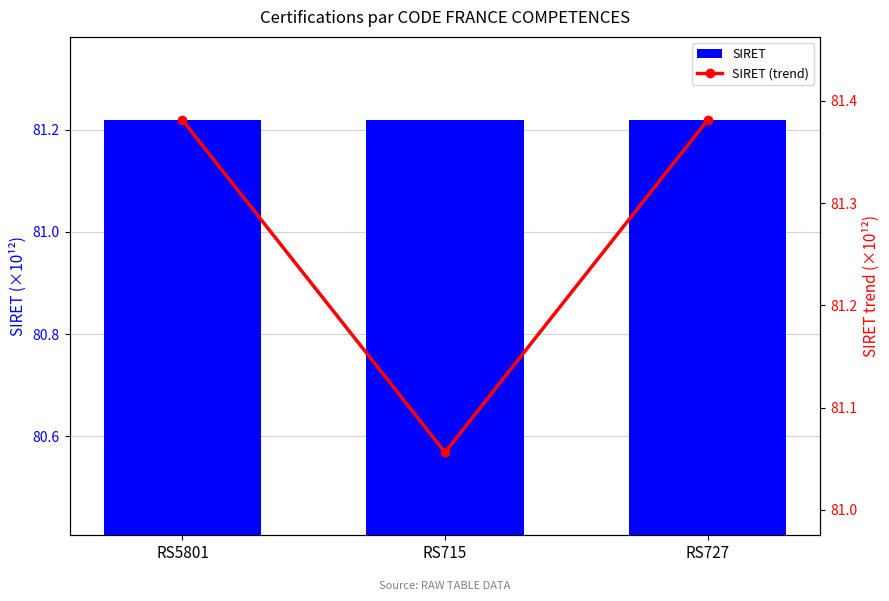

Count the number of categories in the chart.

3